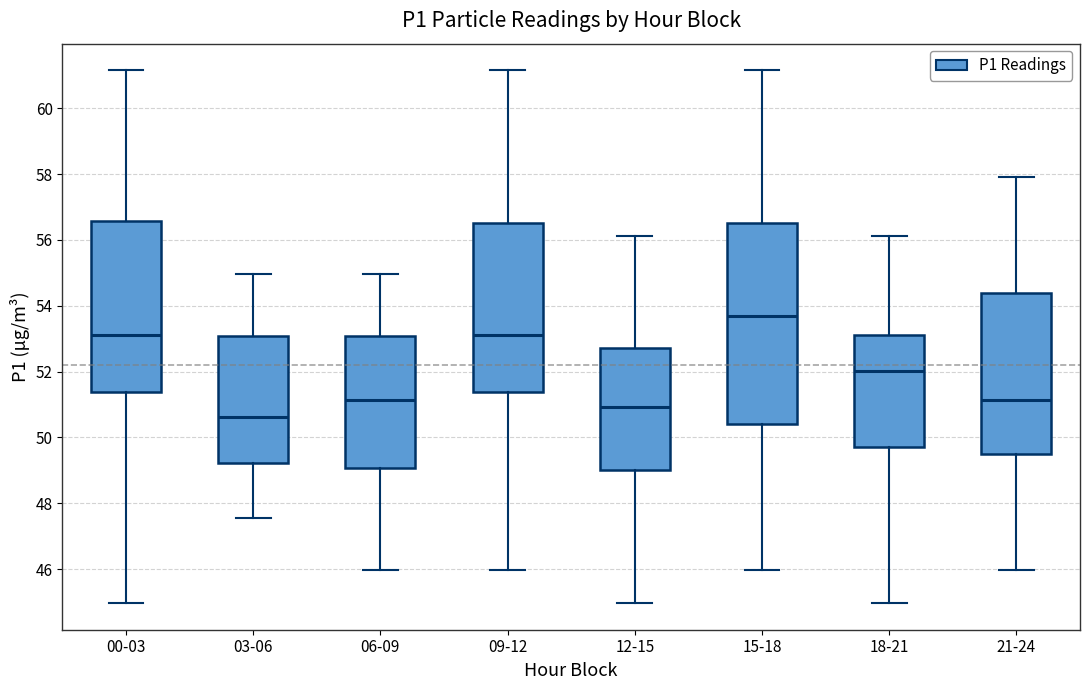

Where does the lower whisker of the box for 03-06 end on the y-axis? The values are not printed on the chart, so give them approximately, as read against the axis.

47.6